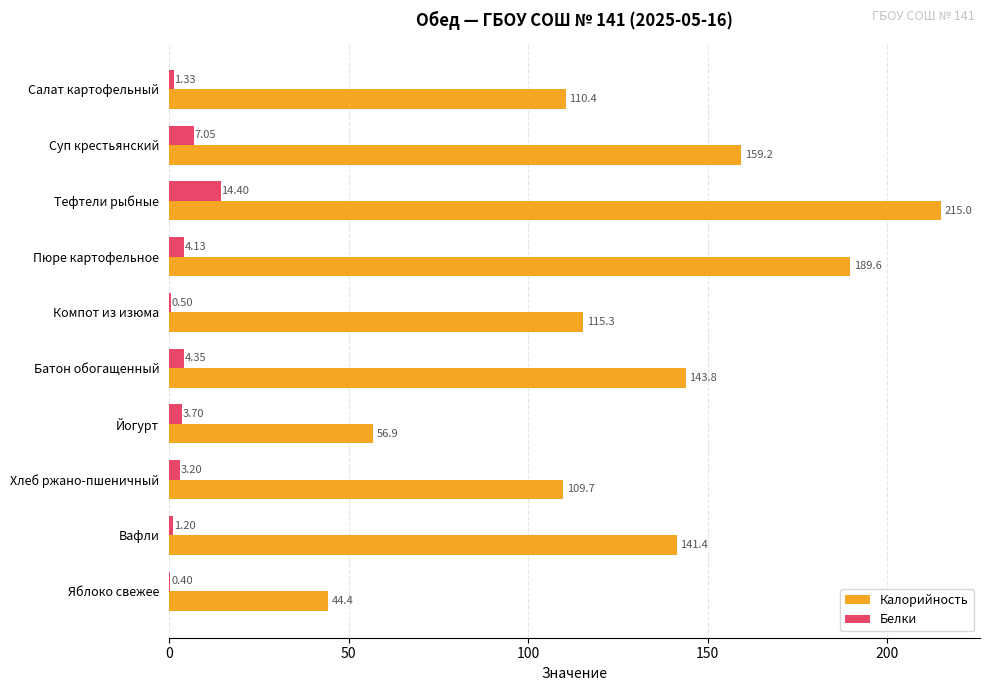

Which category has the highest value across all series?

Тефтели рыбные